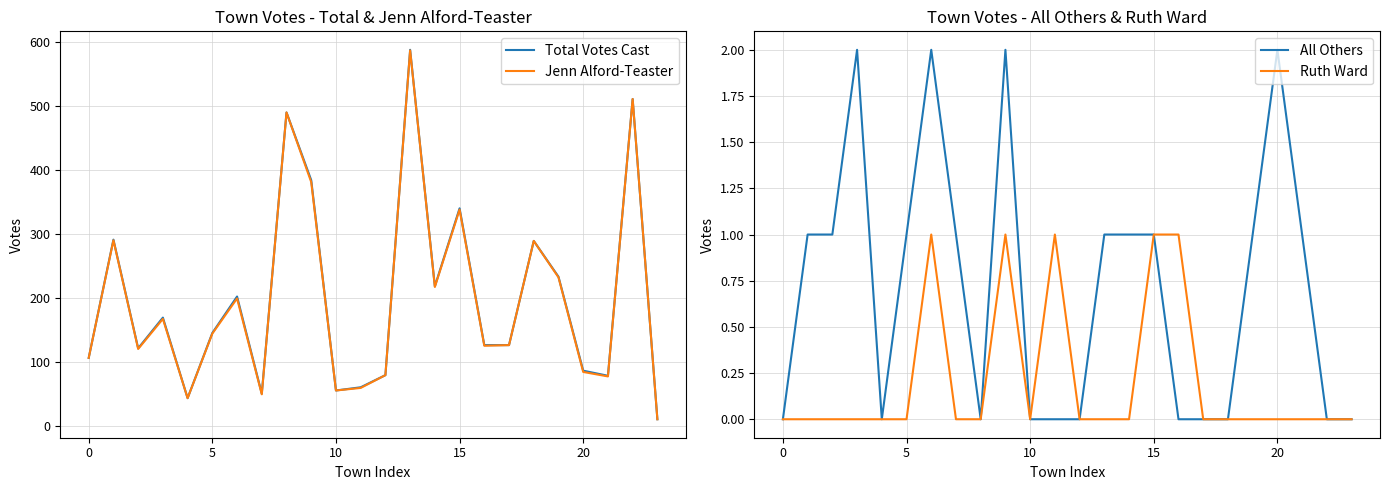

True or false: Total Votes Cast has a value of 218 at 14.

True